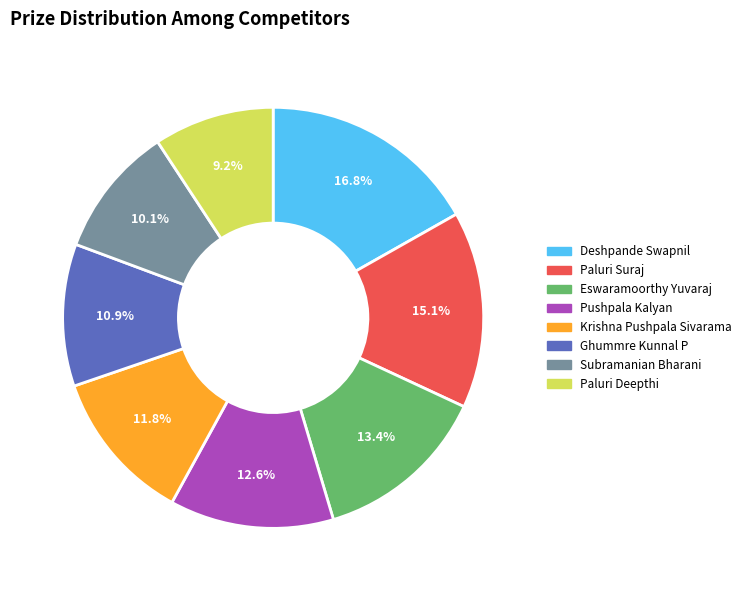

What percentage is the Paluri Deepthi slice, to the nearest percent?

9%